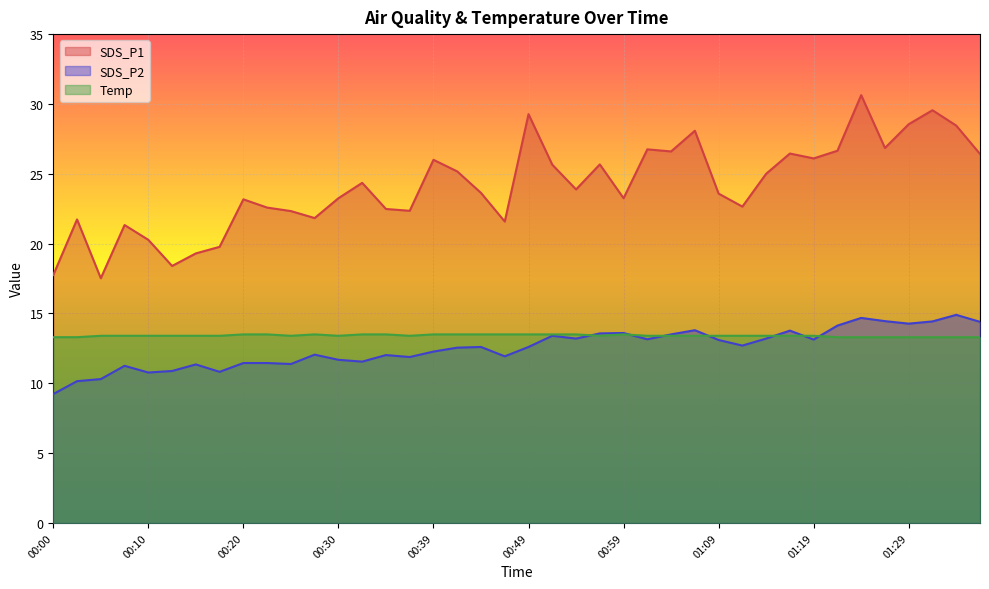

What is the minimum value for SDS_P2?

9.2